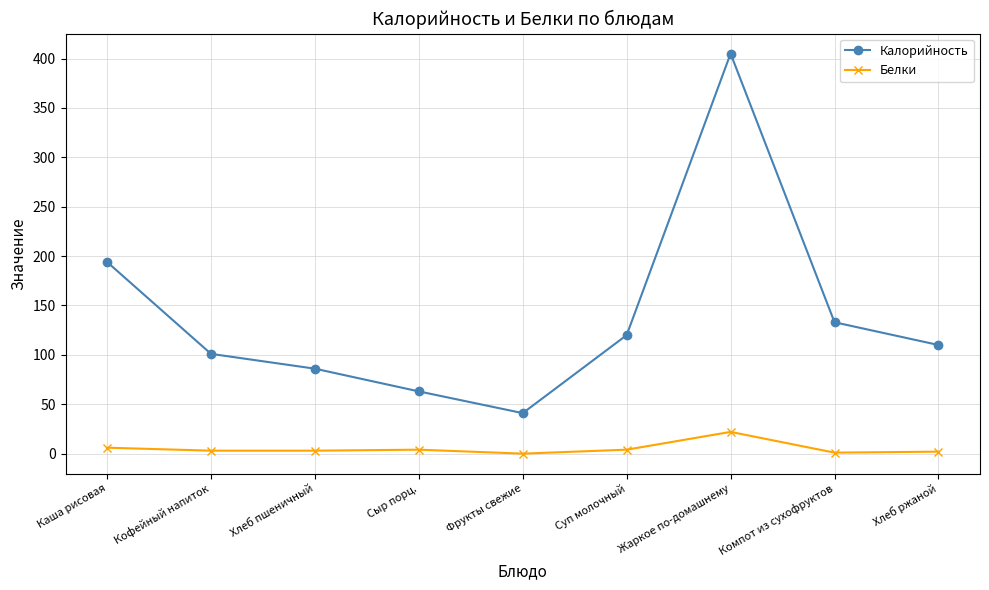

How many data points does each series have?

9